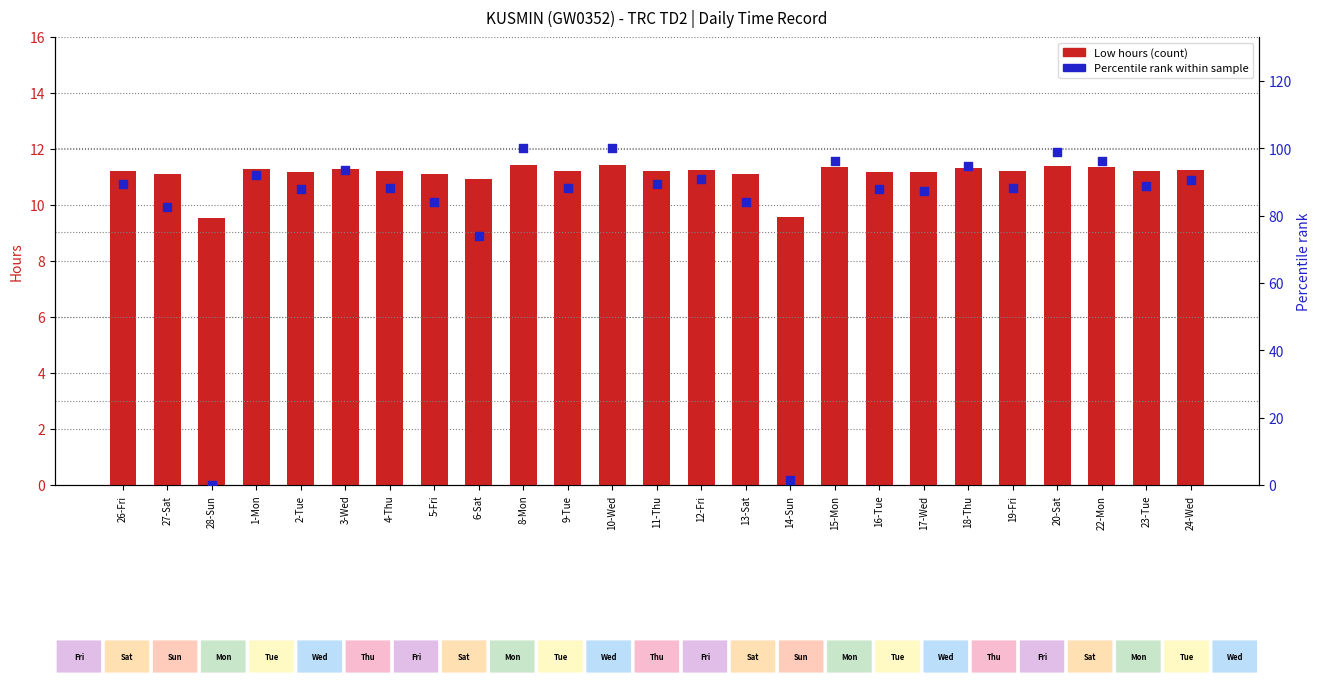

At which category is the sum across all series the highest?

8-Mon